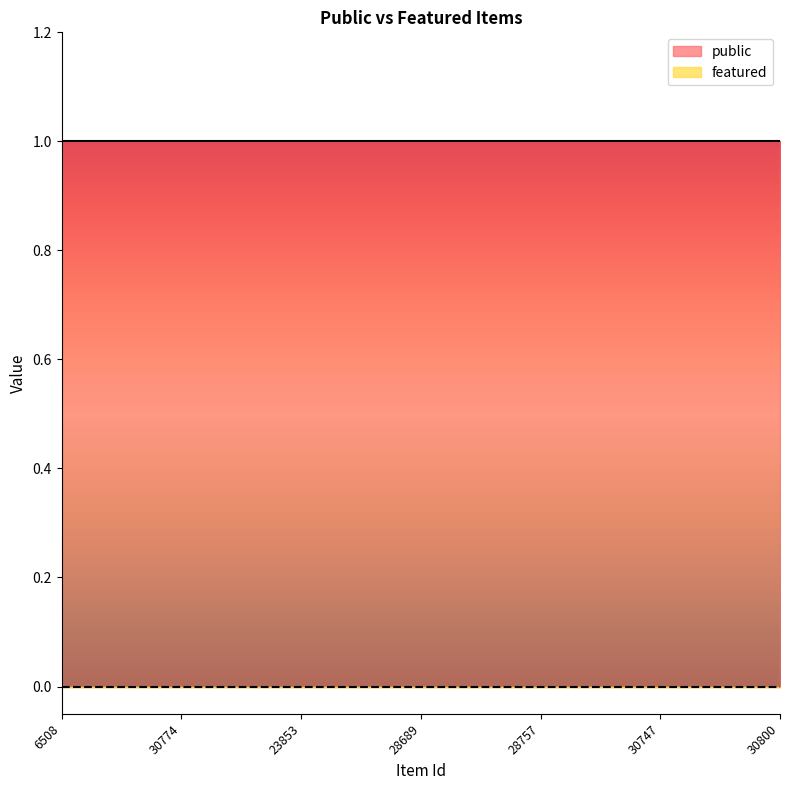

Rank the series by their average value, from lowest to highest.

featured, public